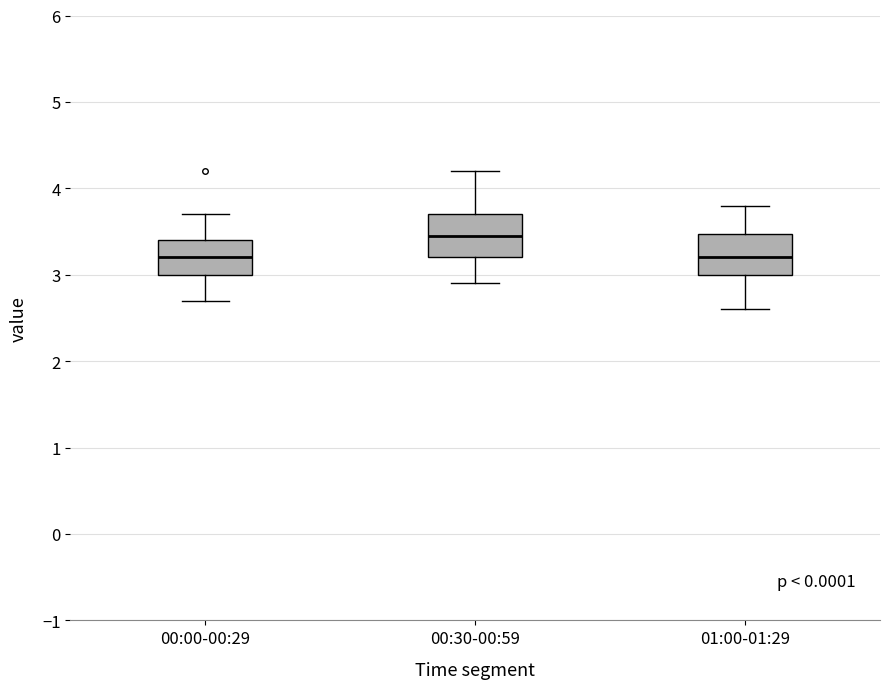

Reading left to right, read every box against the y-axis: the position of its median line, the range the box covers, and the ends of its whiskers. The values are not printed on the chart, so give them approximately, as read against the axis.

00:00-00:29: median 3.2, box 3.0 to 3.4, whiskers 2.7 to 3.7
00:30-00:59: median 3.5, box 3.2 to 3.7, whiskers 2.9 to 4.2
01:00-01:29: median 3.2, box 3.0 to 3.5, whiskers 2.6 to 3.8